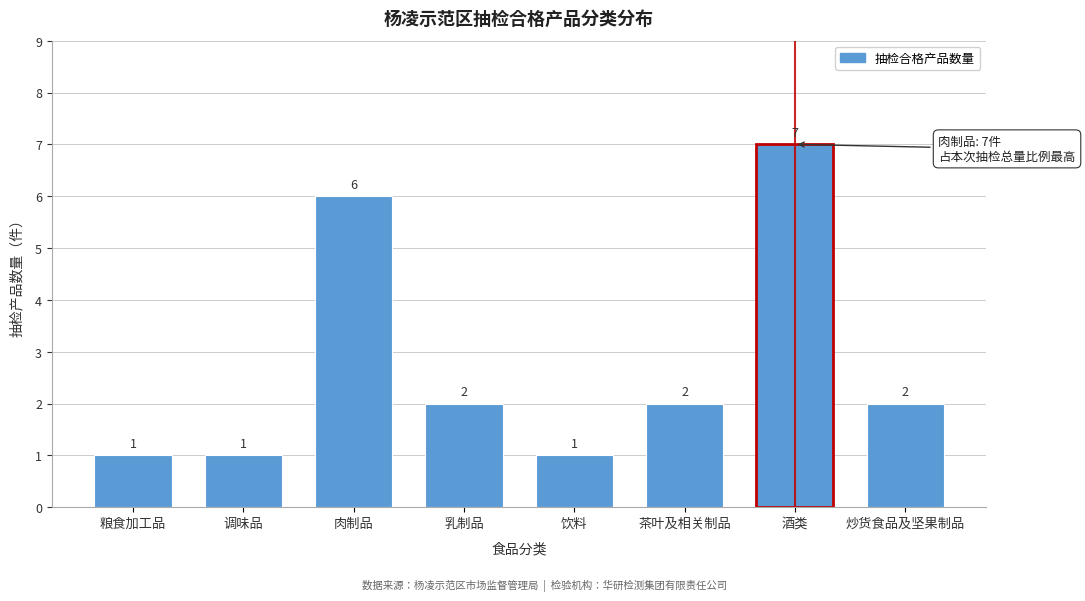

Reading right to left, list all the values displayed in this chart.

炒货食品及坚果制品=2	酒类=7	茶叶及相关制品=2	饮料=1	乳制品=2	肉制品=6	调味品=1	粮食加工品=1